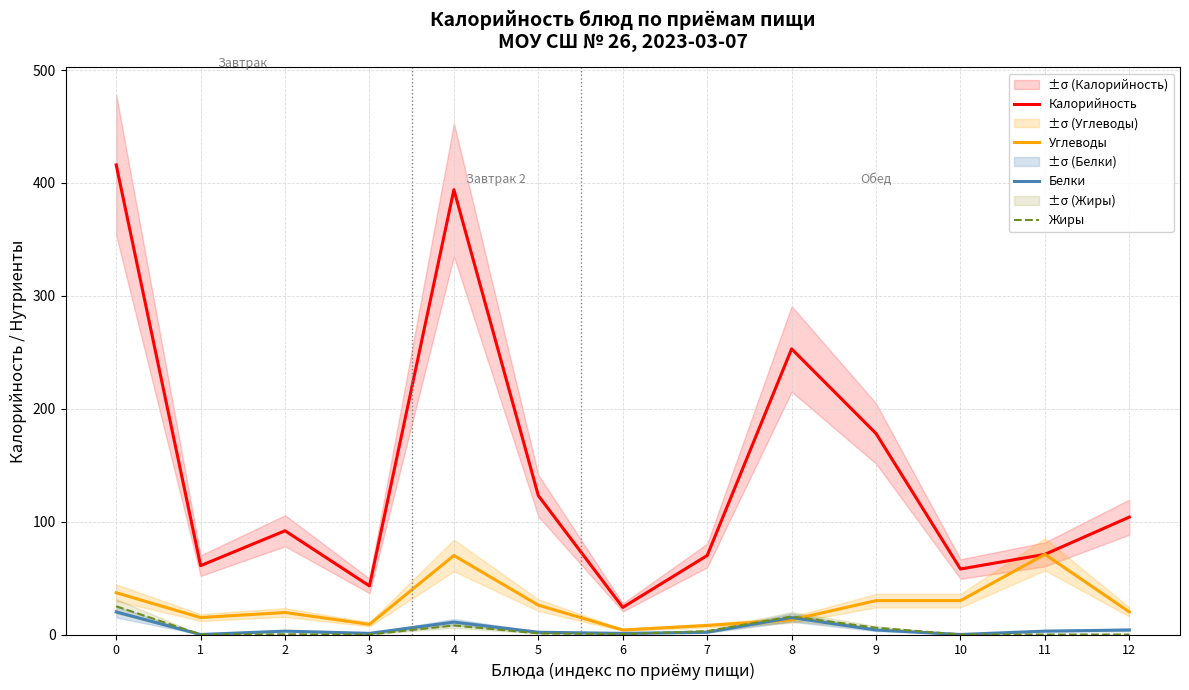

Between 0 and 11, which series saw the biggest shift?

Калорийность